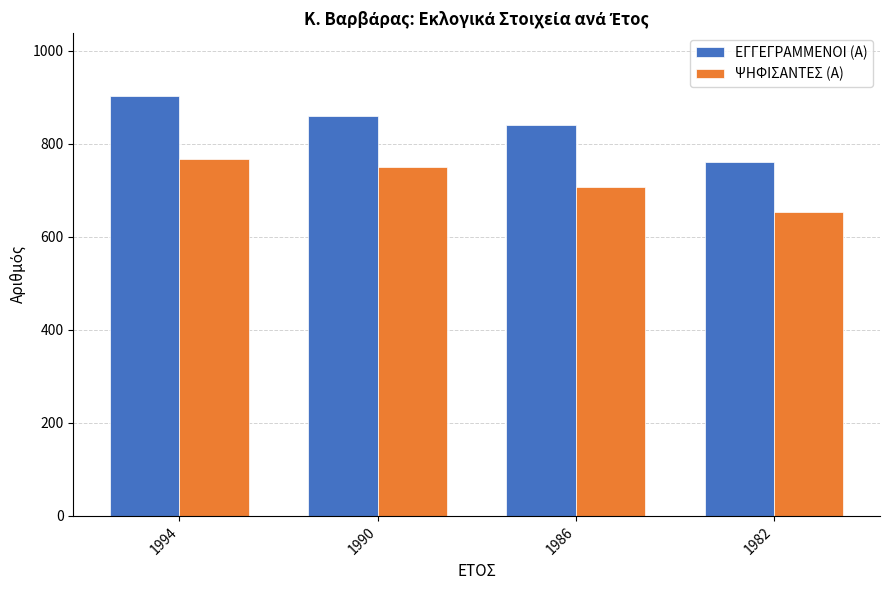

What is the sum of the ΨΗΦΙΣΑΝΤΕΣ (Α) values at 1994 and 1982?

1421